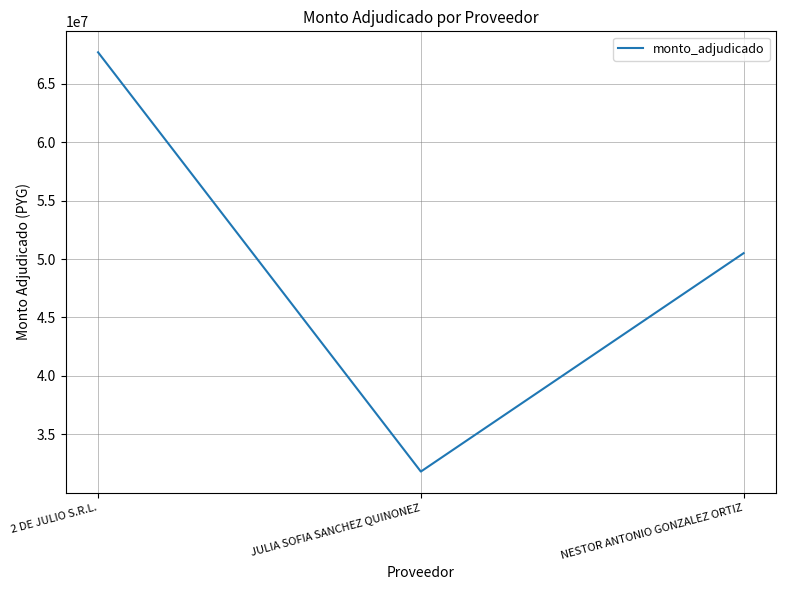

At which label is the value closest to 49750000?

NESTOR ANTONIO GONZALEZ ORTIZ